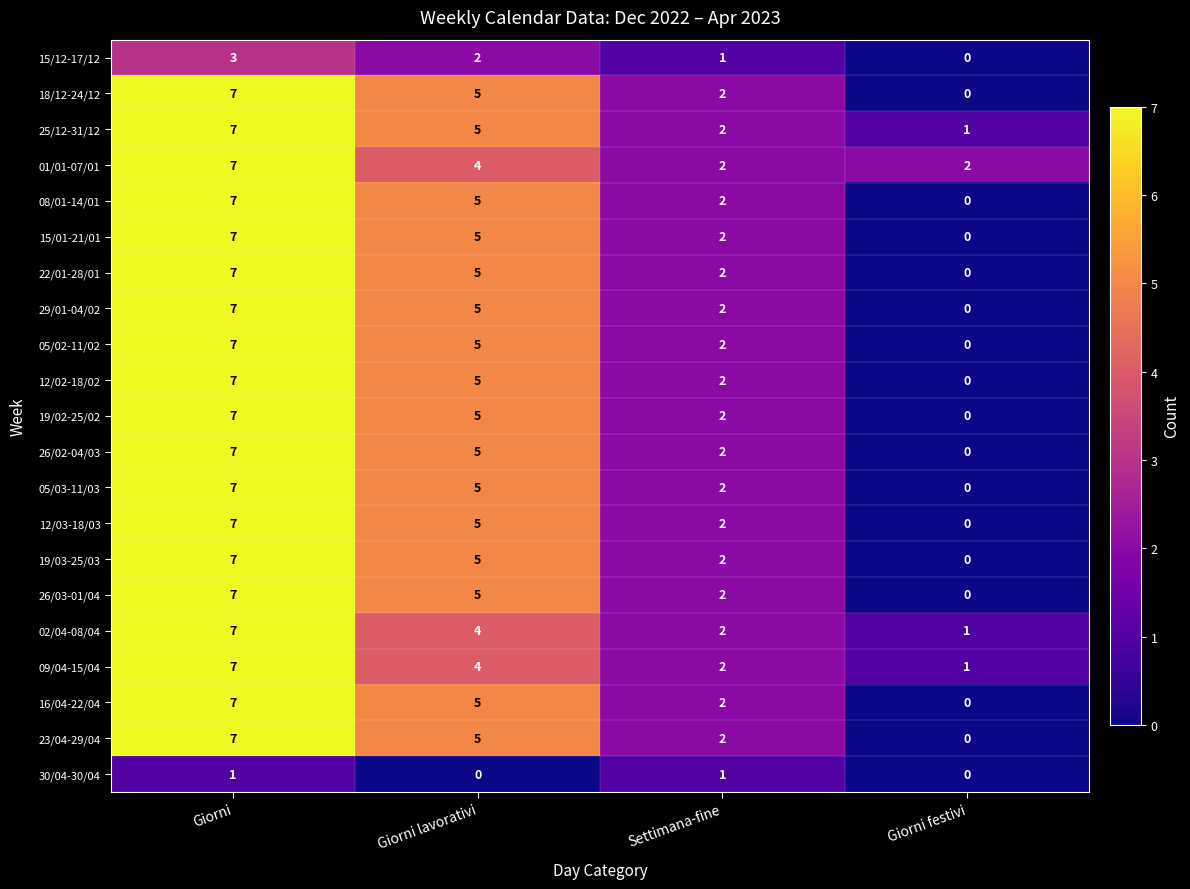

Rank the categories by 18/12-24/12 value from lowest to highest.

Giorni festivi, Settimana-fine, Giorni lavorativi, Giorni